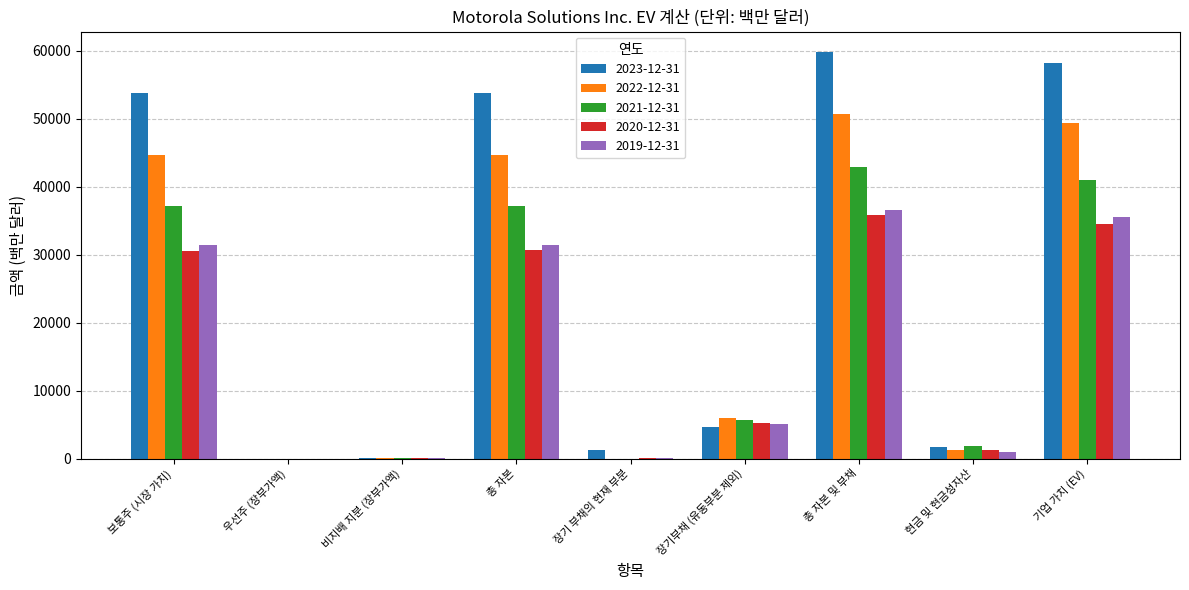

The value of 2019-12-31 at 우선주 (장부가액) is 0. True or false?

True